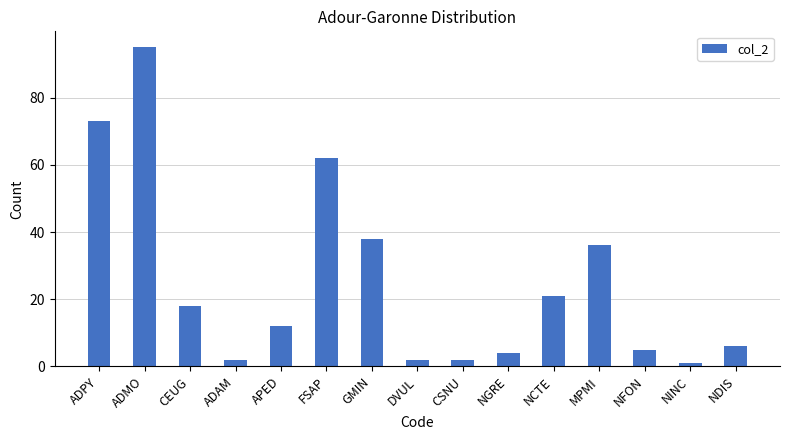

How many categories are shown in the chart?

15